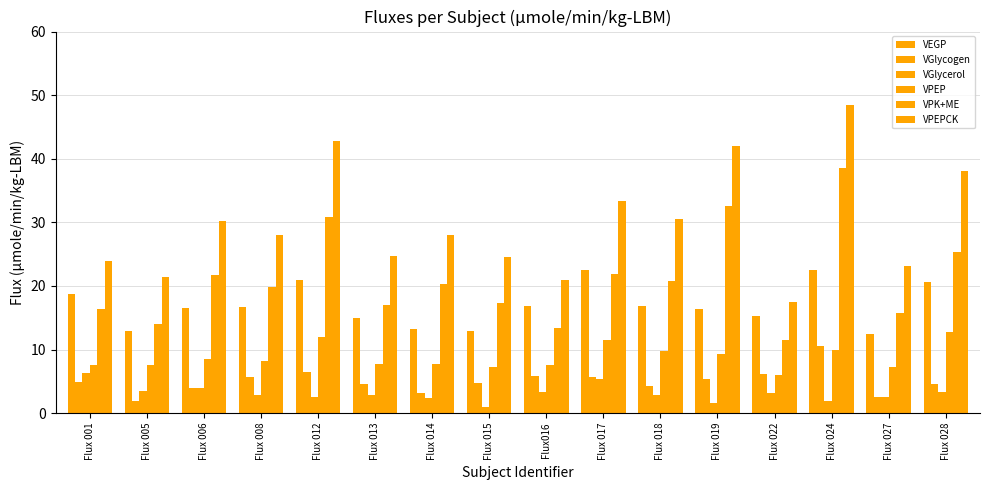

At which label does VGlycerol reach its peak?

Flux 001